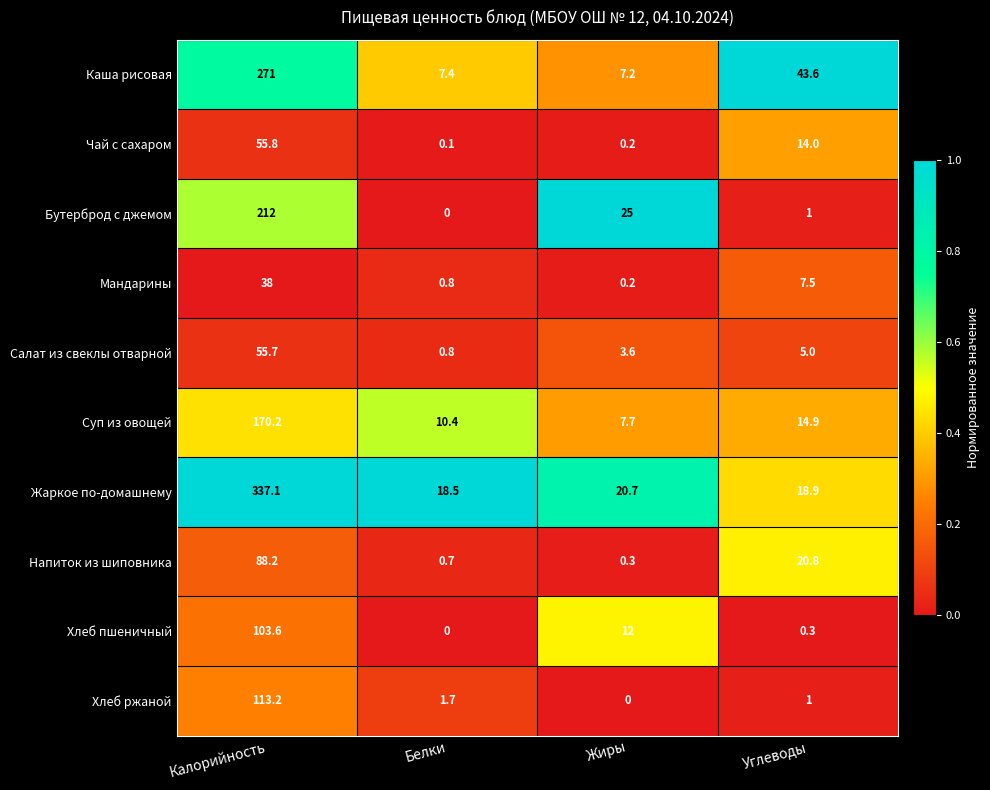

Is it true that Хлеб ржаной equals 69.9 at Жиры?

False